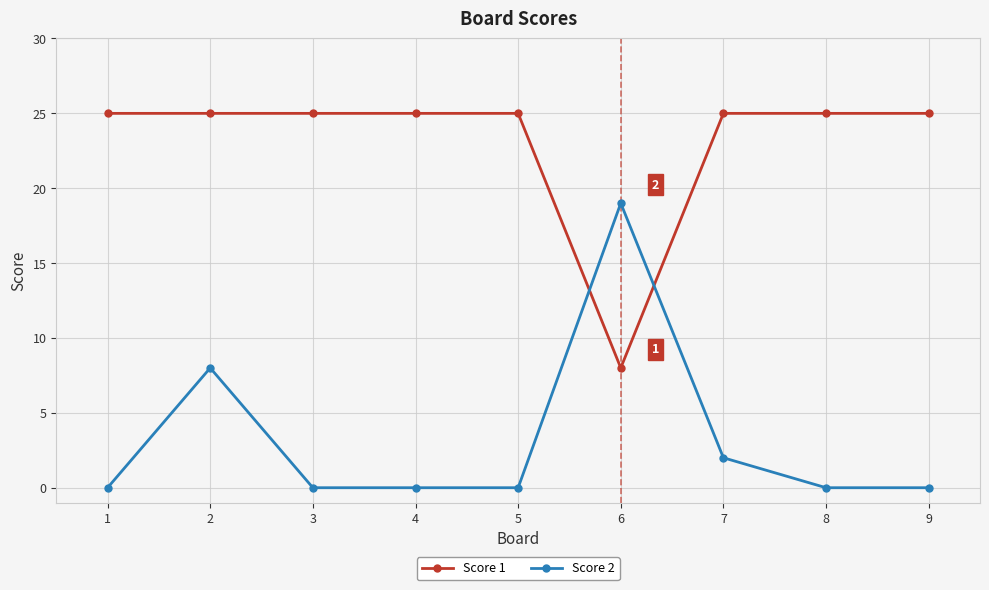

Count the Score 2 values in the range 0 to 2.

7